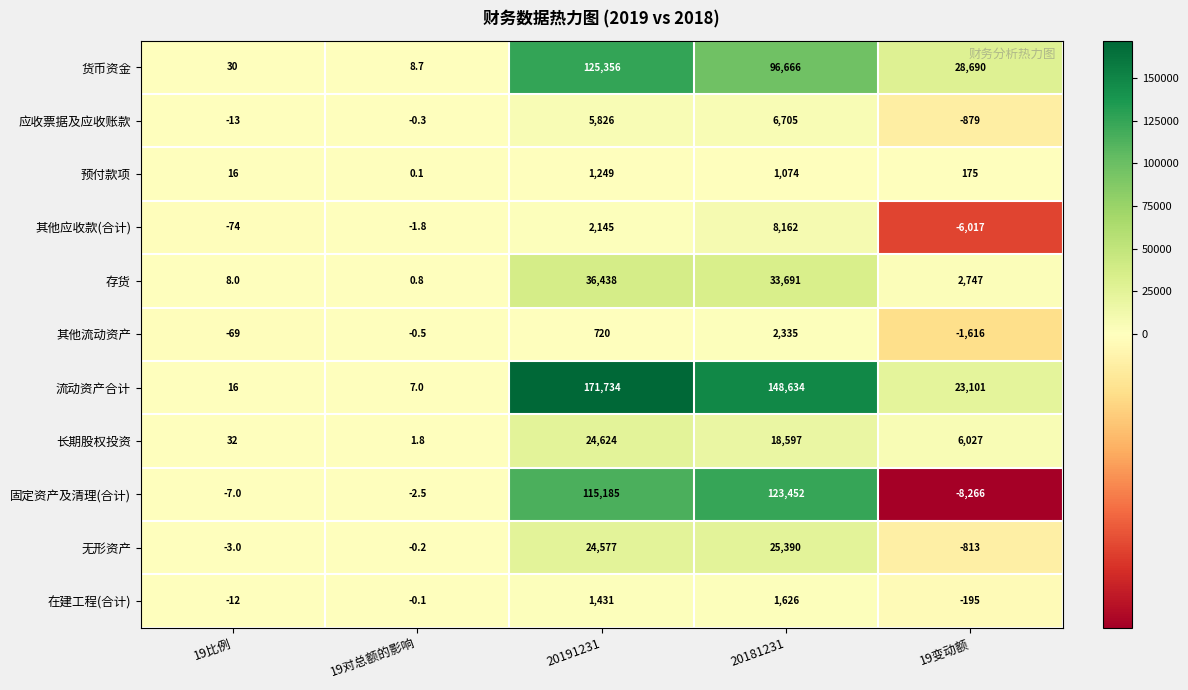

Which series has the largest range (max minus min)?

流动资产合计